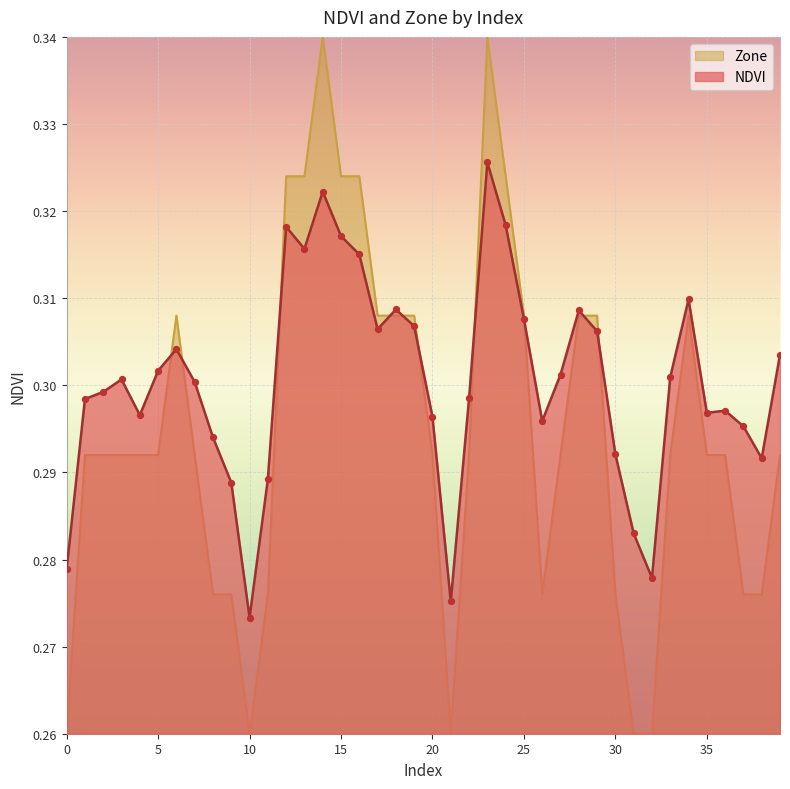

Is the value of NDVI at 9 greater than the value of Zone at 38?

Yes